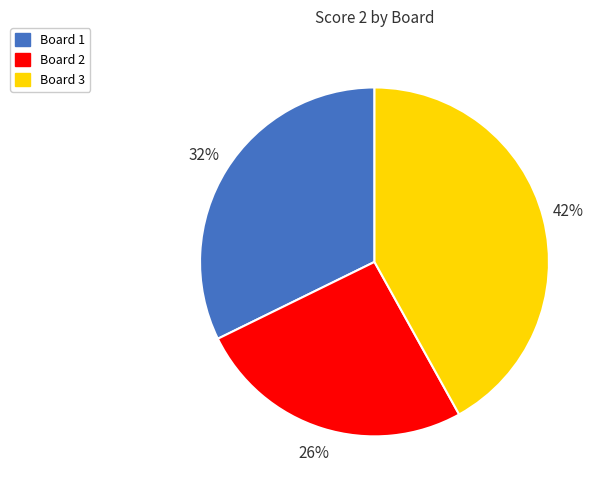

True or false: Board 1 accounts for 39% of the total.

False